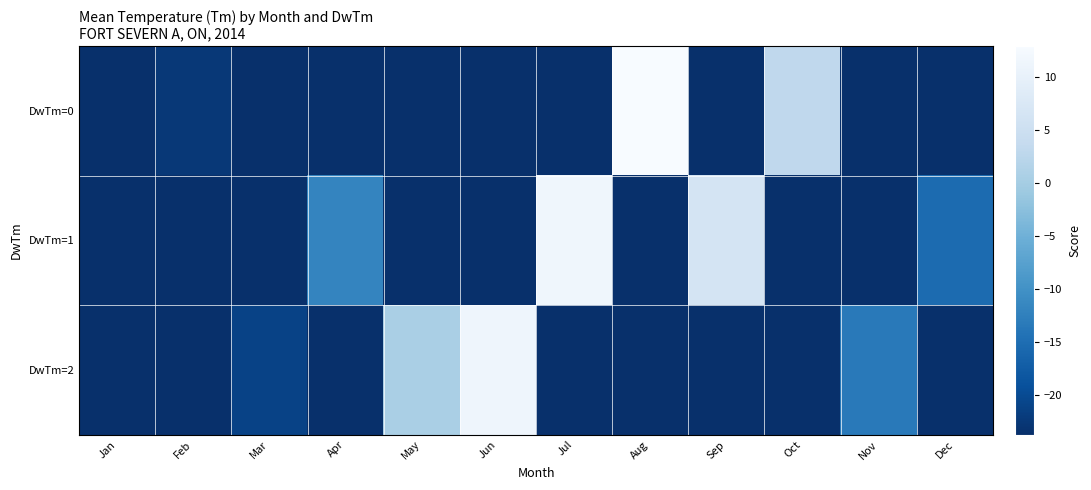

Rank the series by their average value, from highest to lowest.

DwTm=0, DwTm=1, DwTm=2